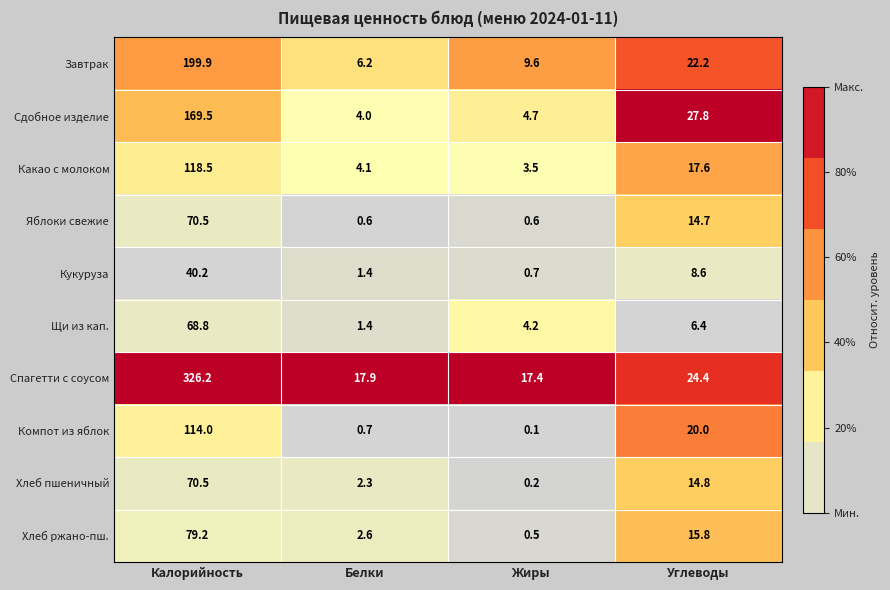

Which series has the largest range (max minus min)?

Спагетти с соусом